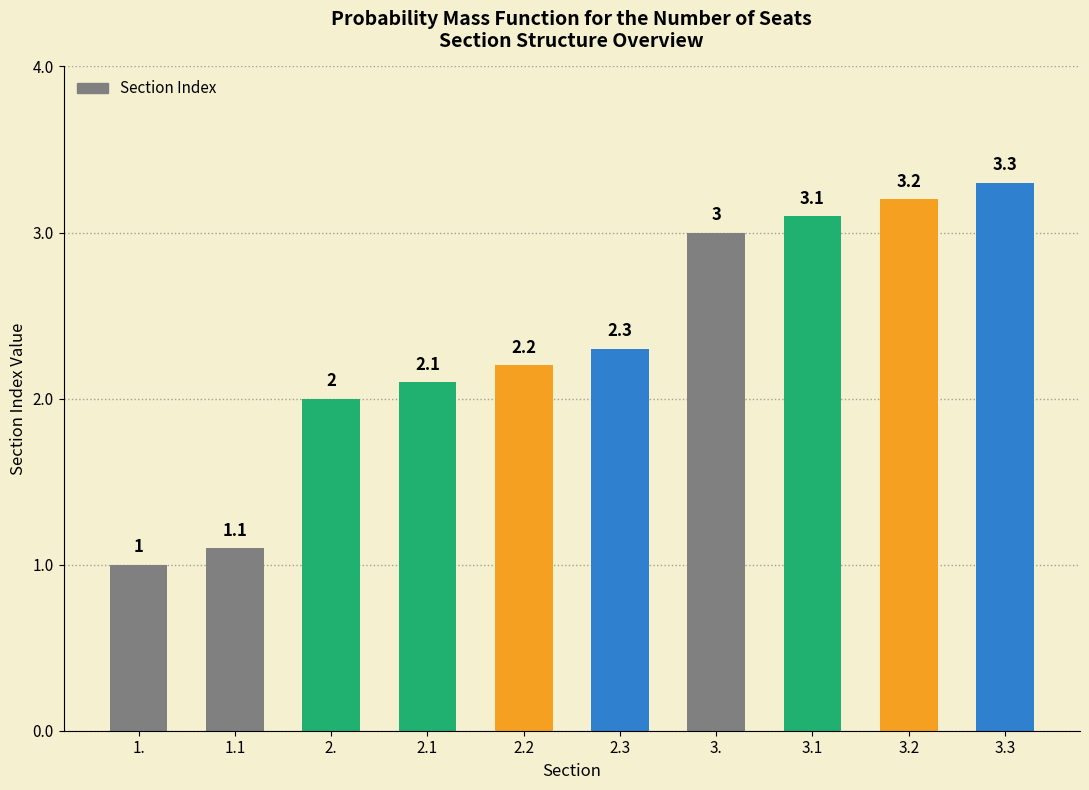

What is the greatest value displayed?

3.3